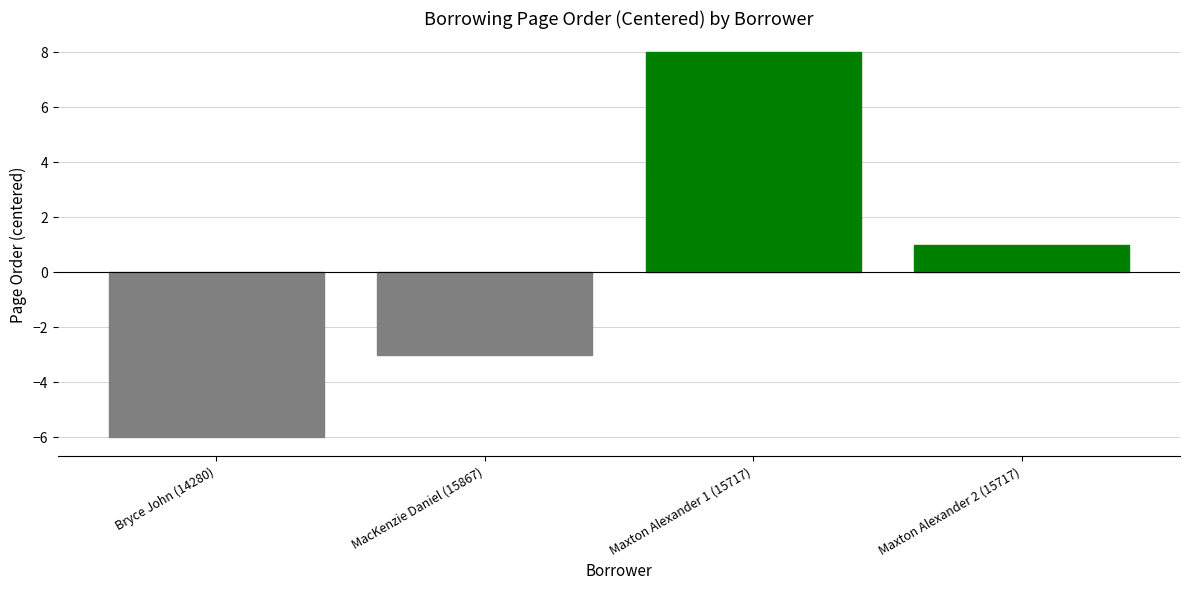

True or false: the data shows 0 at Maxton Alexander 2 (15717).

False